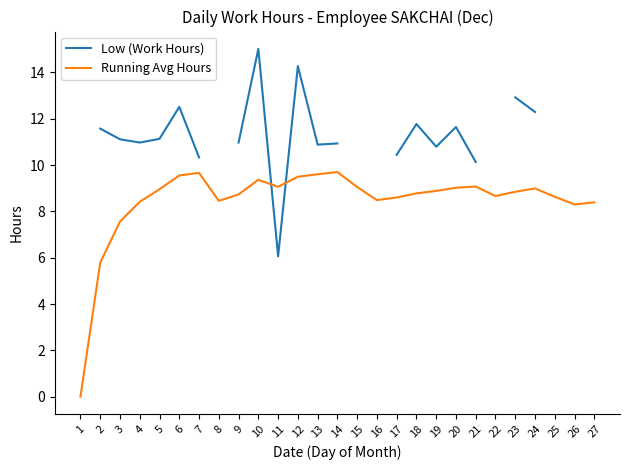

What is the value of the Low (Work Hours) point at the 27th from the left?

10.8